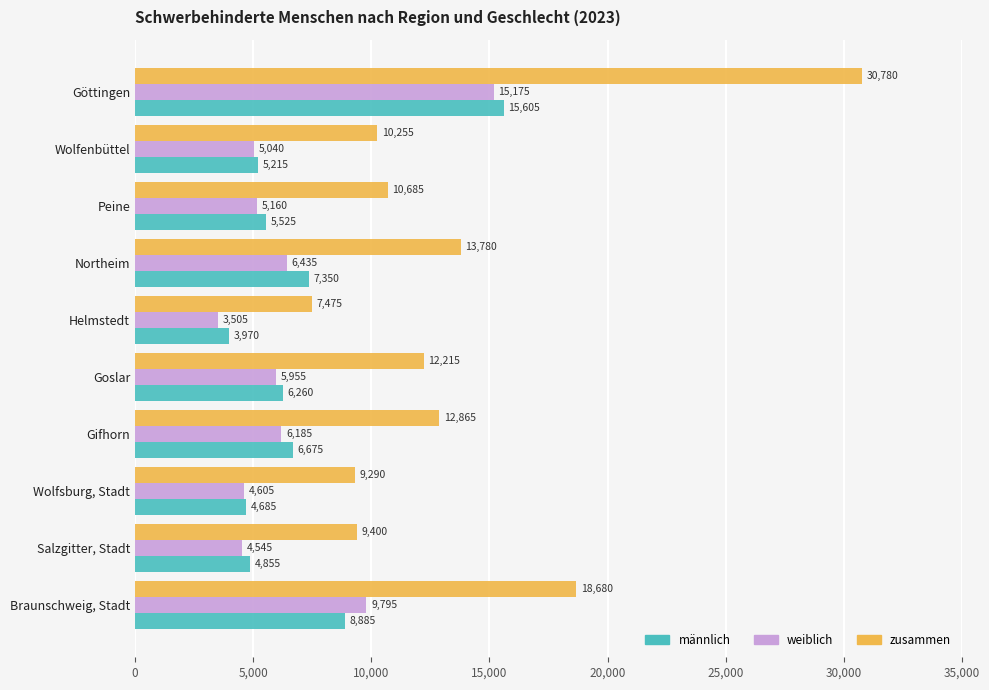

Where is männlich nearest to the value 9787?

Braunschweig, Stadt